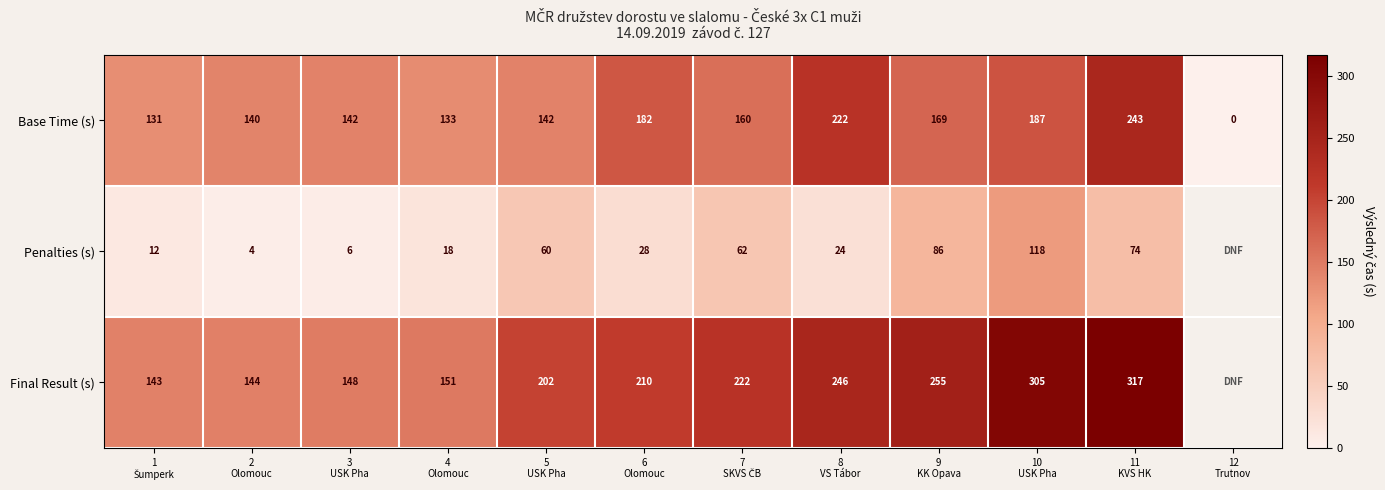

How many values in Base Time (s) are above zero?

11